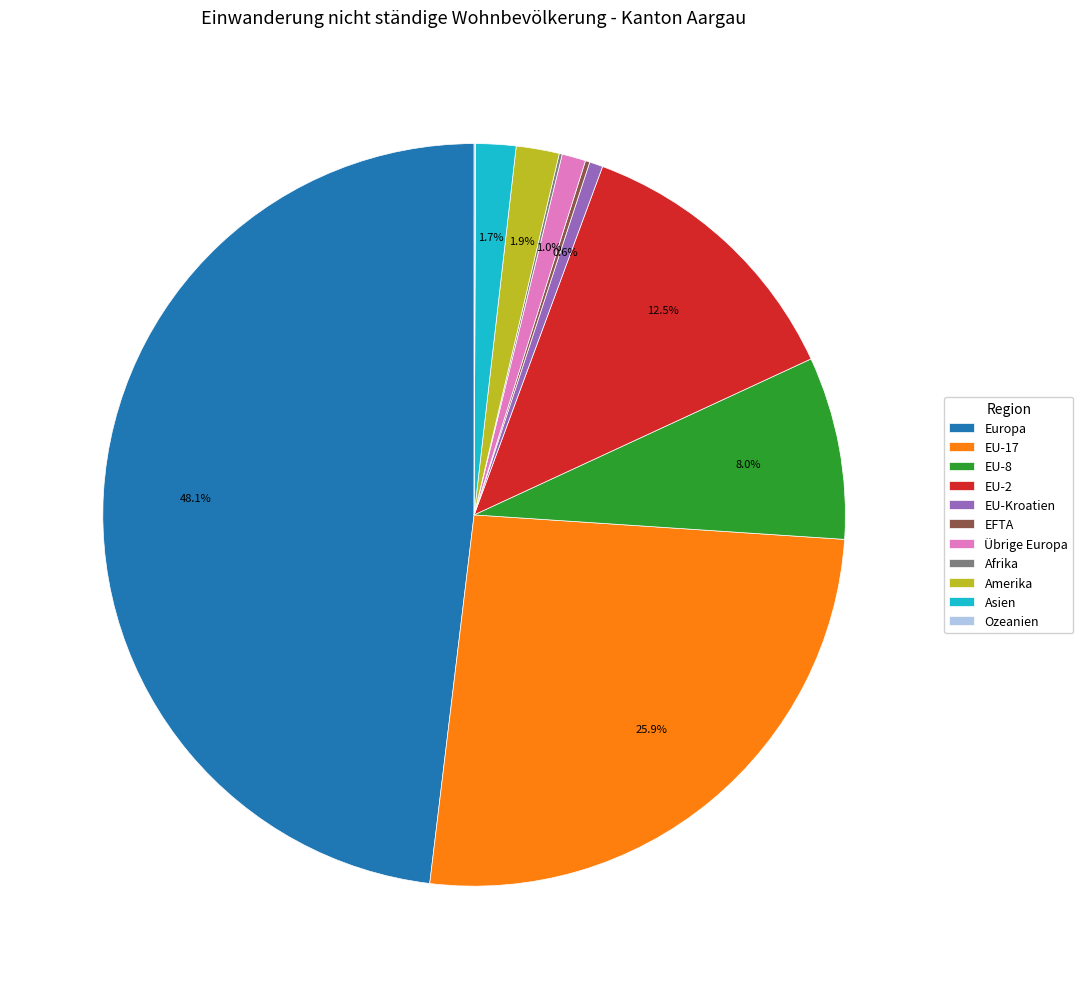

Combined, do Amerika and Asien account for over 50%?

No